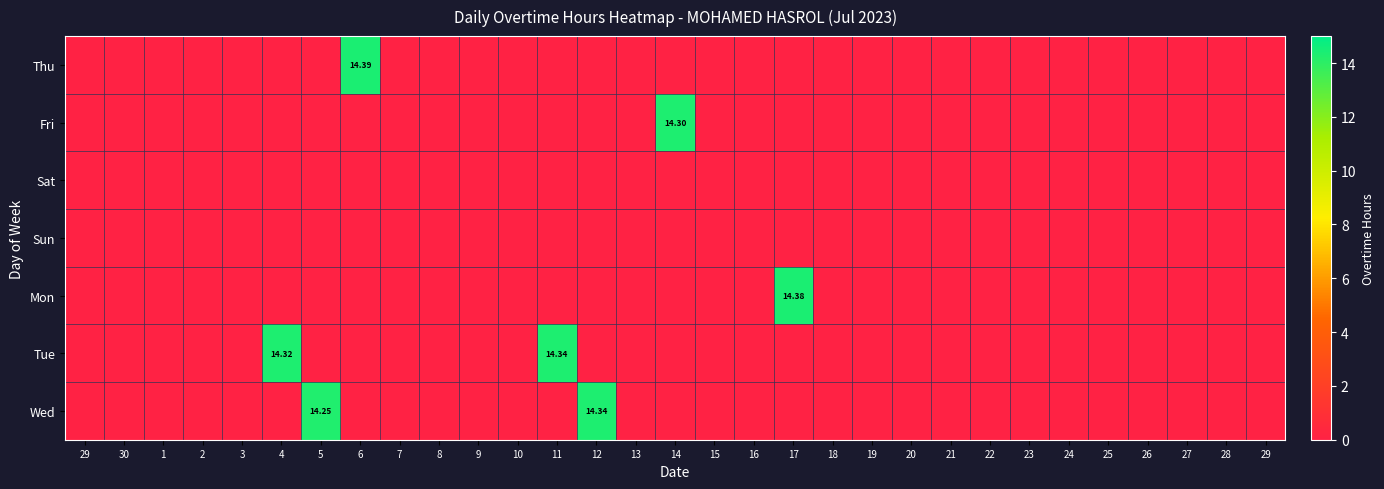

How many series are shown in this chart?

7